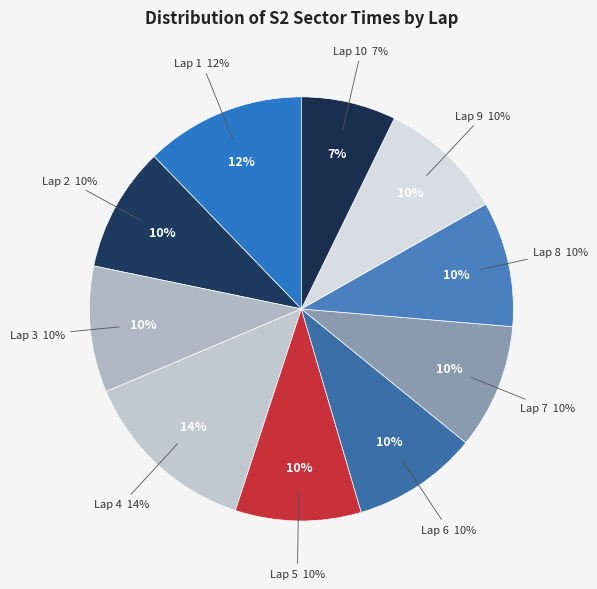

Is Lap 9 the majority of the pie?

No